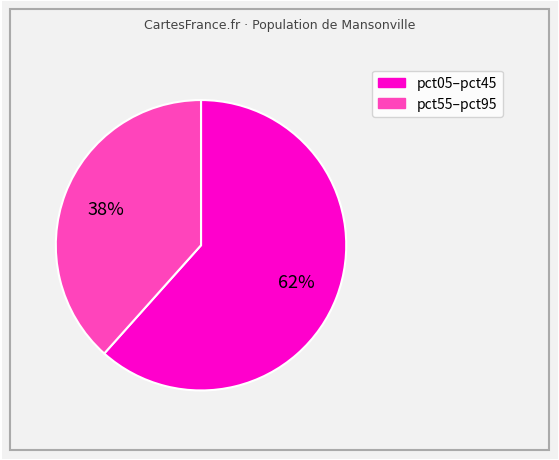

Rank the categories by value from highest to lowest.

pct05–pct45, pct55–pct95